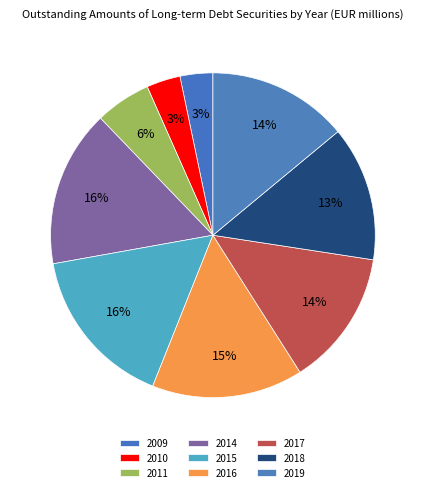

Does any single category account for the majority?

No